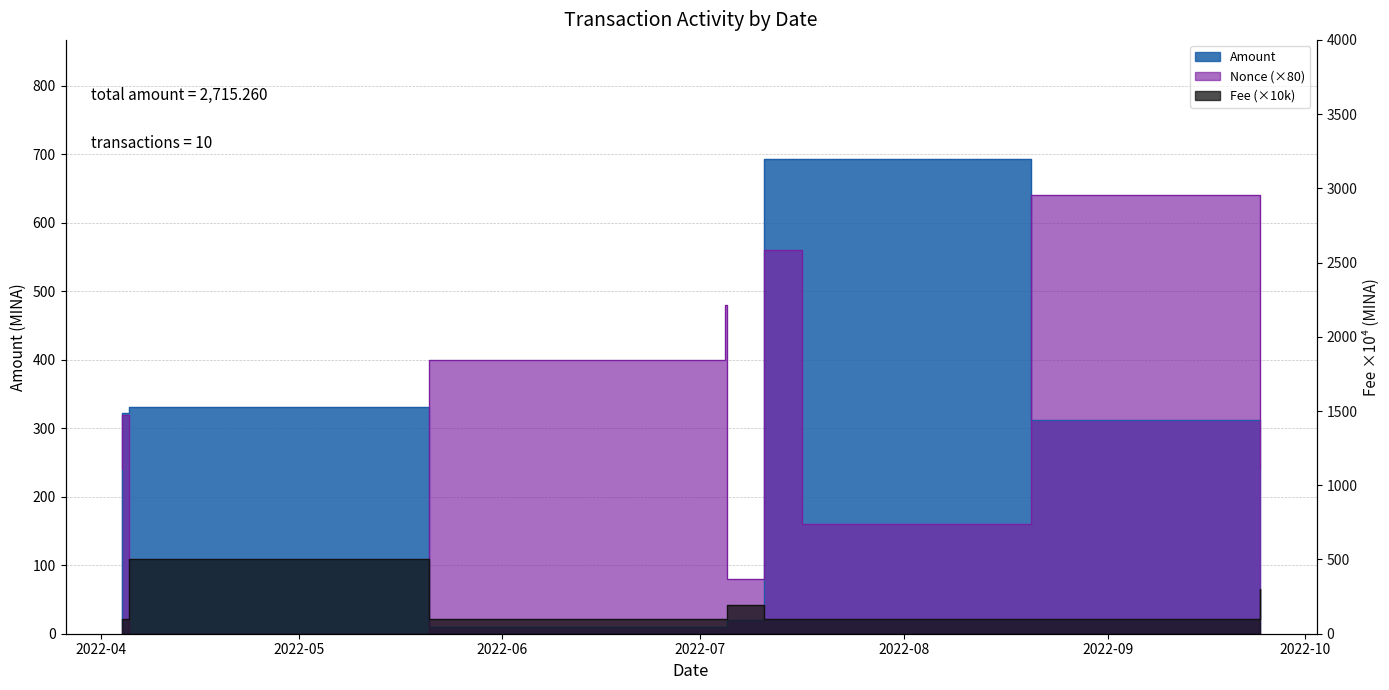

Does the chart have visible grid lines?

Yes